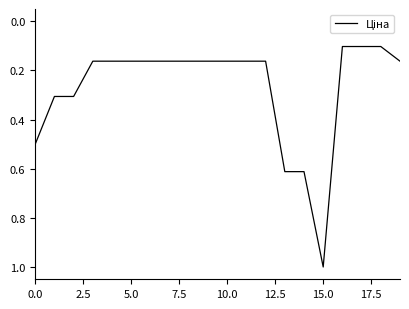

What is the maximum value shown in the chart?

1.0